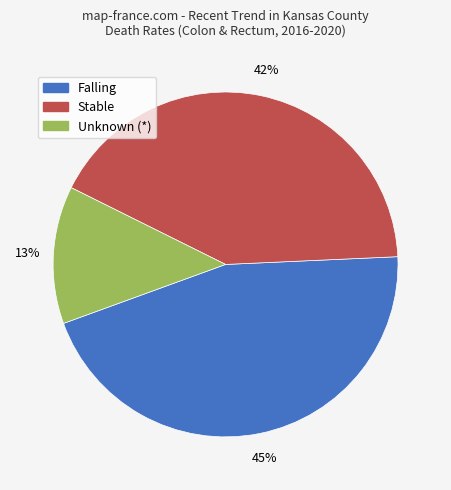

Does any single category account for the majority?

No